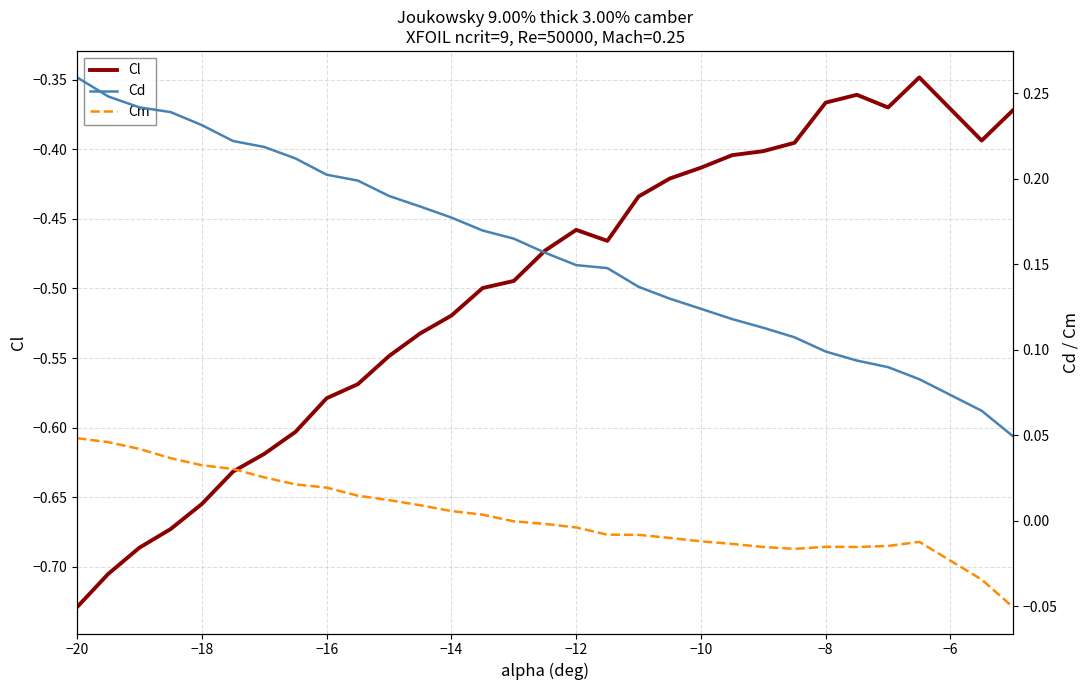

Rank the series by their average value, from highest to lowest.

Cd, Cm, Cl